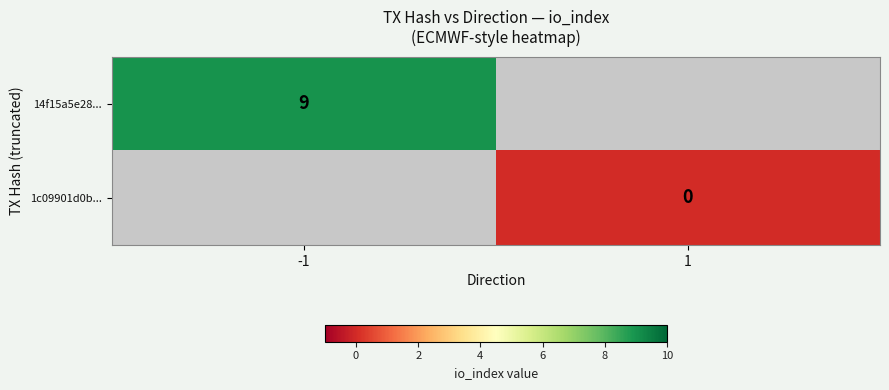

Is it true that 14f15a5e28... equals 9 at -1?

True